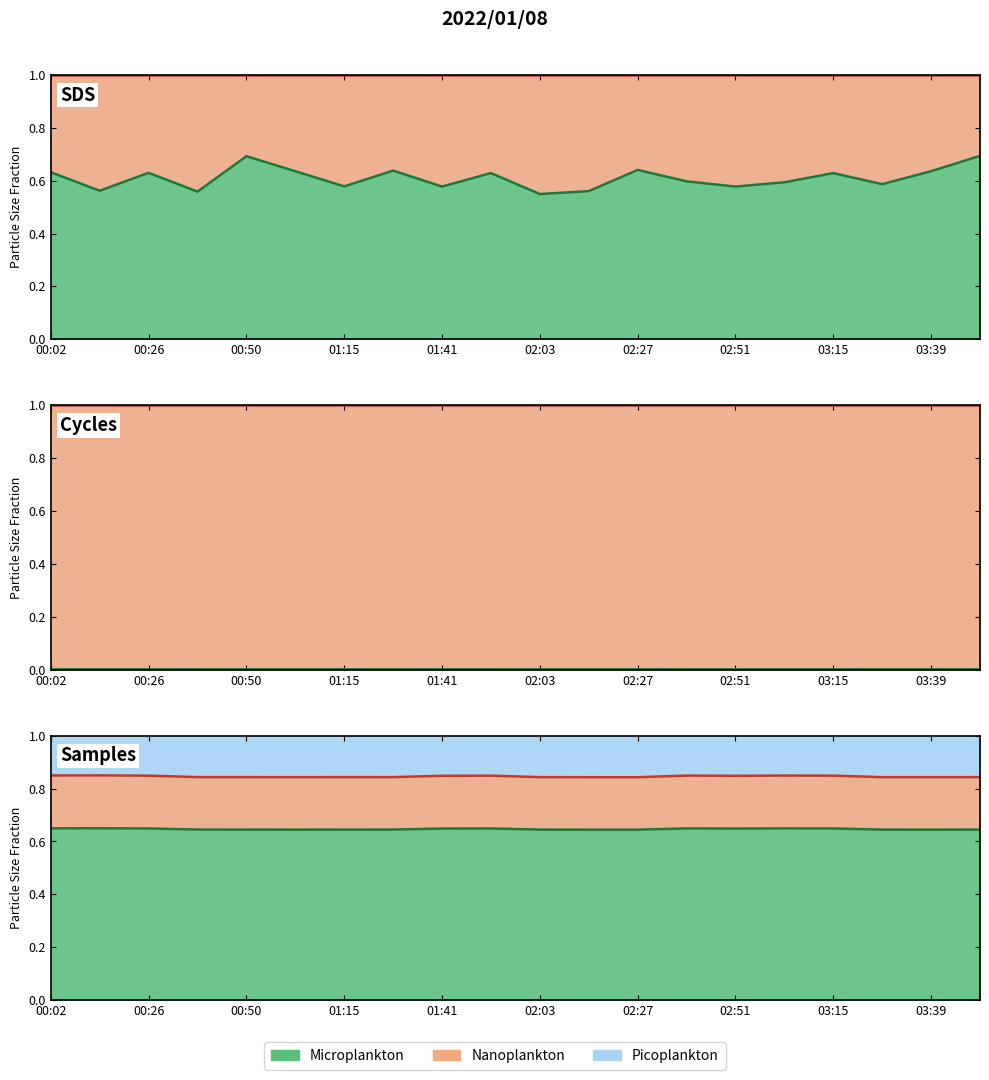

What value does the SDS_P1 boundary series have at 02:51?

0.6